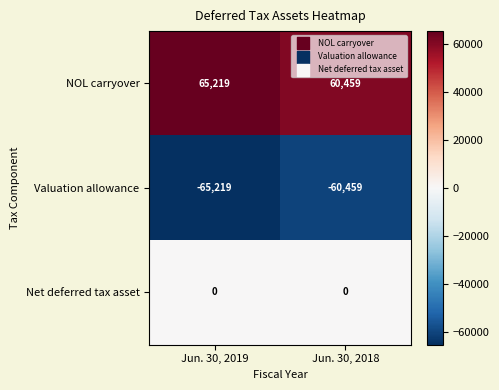

What is the difference between the Valuation allowance values at Jun. 30, 2019 and Jun. 30, 2018?

4760